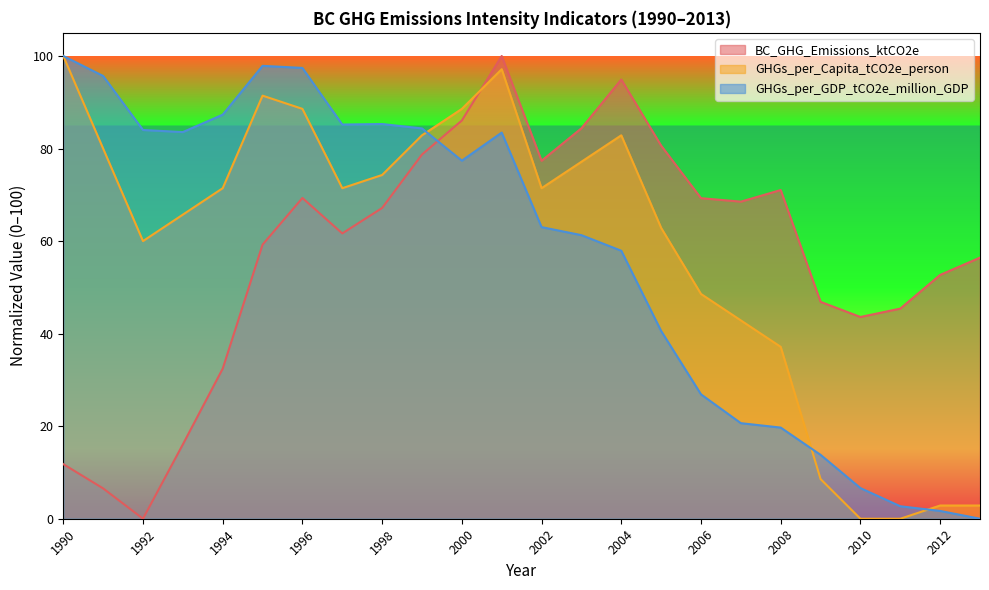

Is the value of GHGs_per_Capita_tCO2e_person at 2000 greater than the value of GHGs_per_GDP_tCO2e_million_GDP at 2009?

Yes